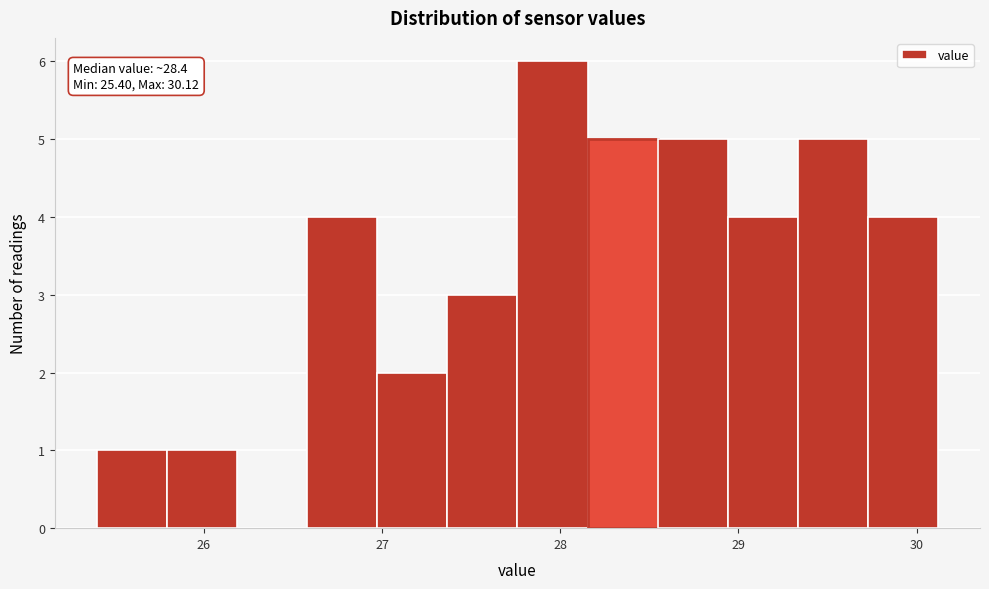

Read against the x-axis, roughly where is the centre of the tallest bar?

28.0